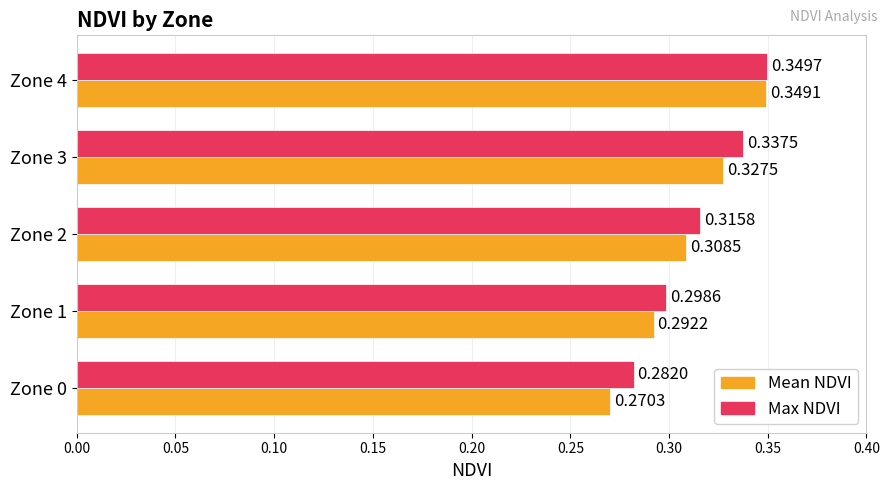

At which category is the sum across all series the highest?

Zone 4